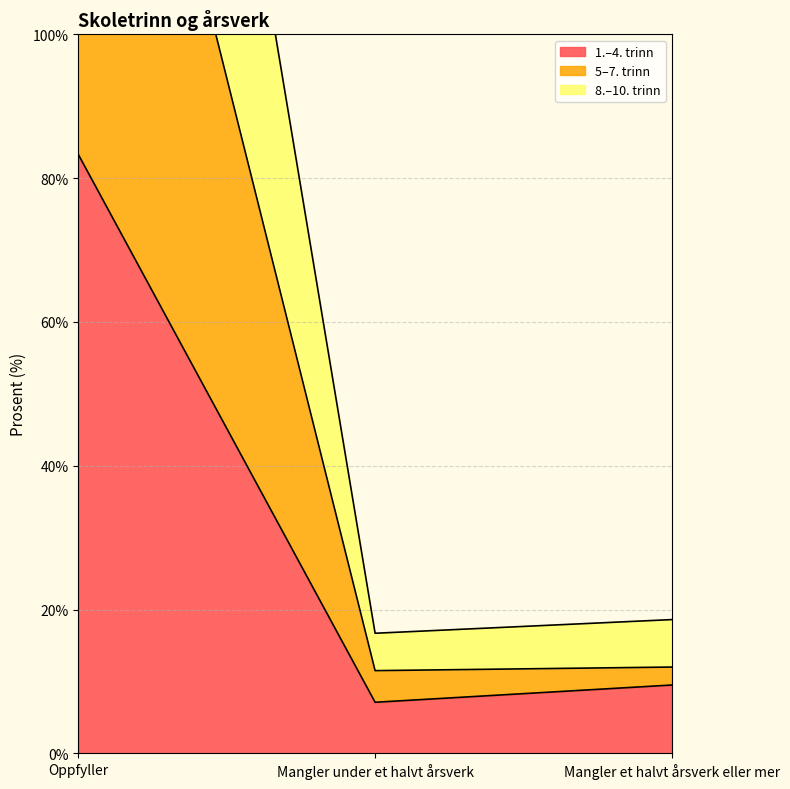

What is the label of the 2nd point from the left?

Mangler under et halvt årsverk